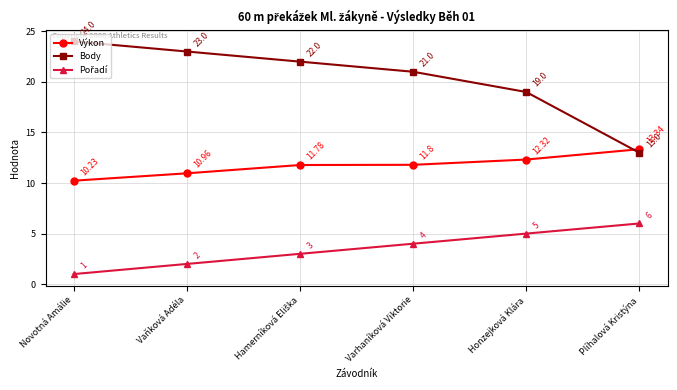

What value does the Body series have at Novotná Amálie?

24.0